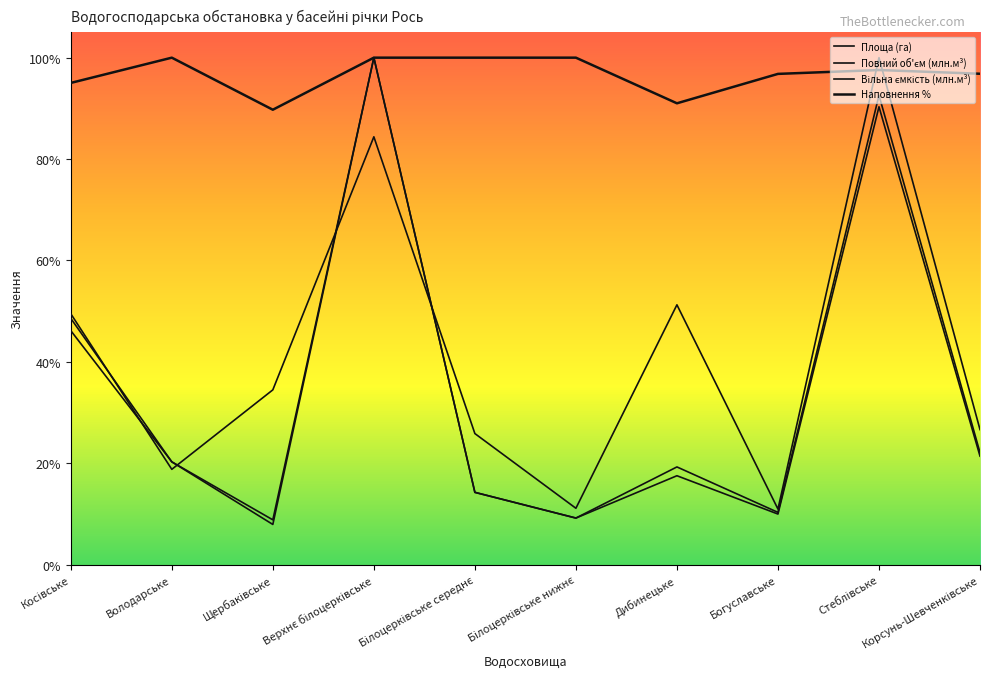

Where is the first local minimum for Вільна ємкість (млн.м³)?

Щербаківське